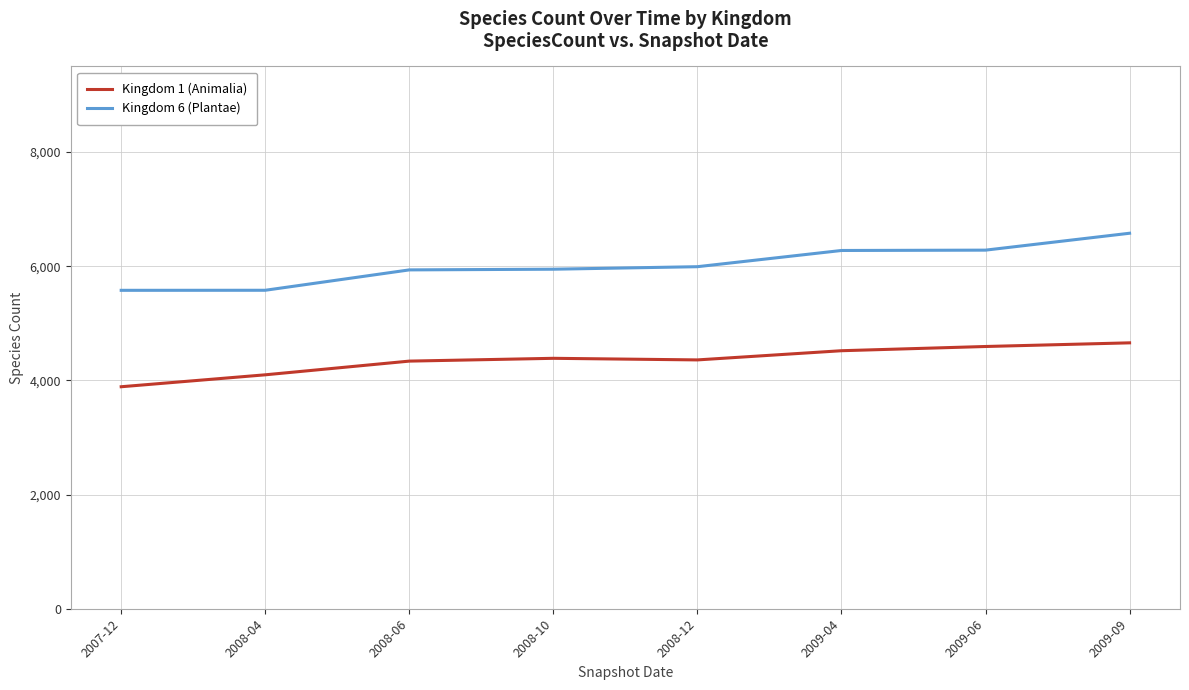

Which series changed the most between 2007-12 and 2009-09?

Kingdom 6 (Plantae)